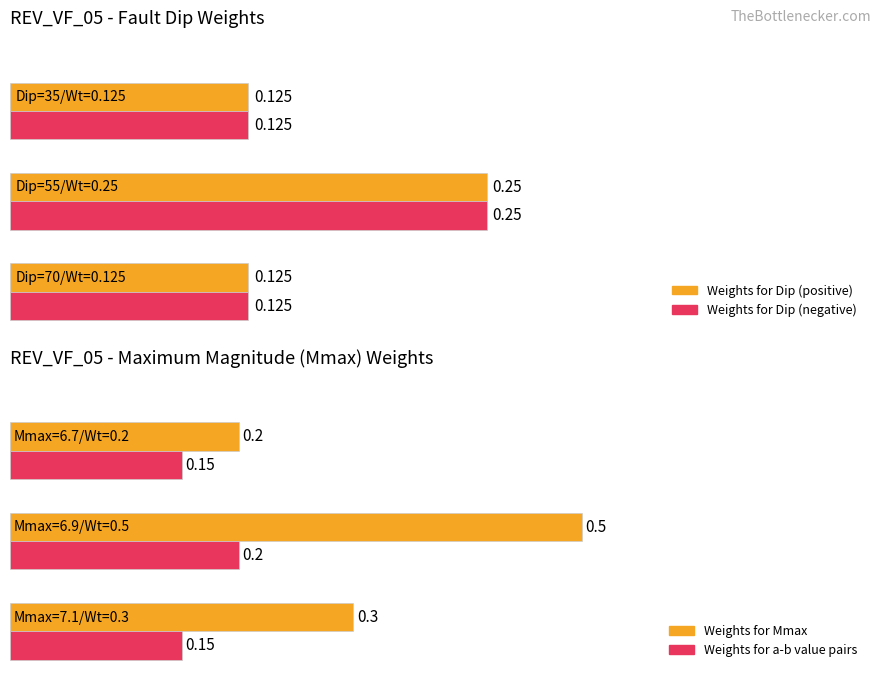

Is it true that Weights for Dip (negative) equals 0.2 at 2?

False